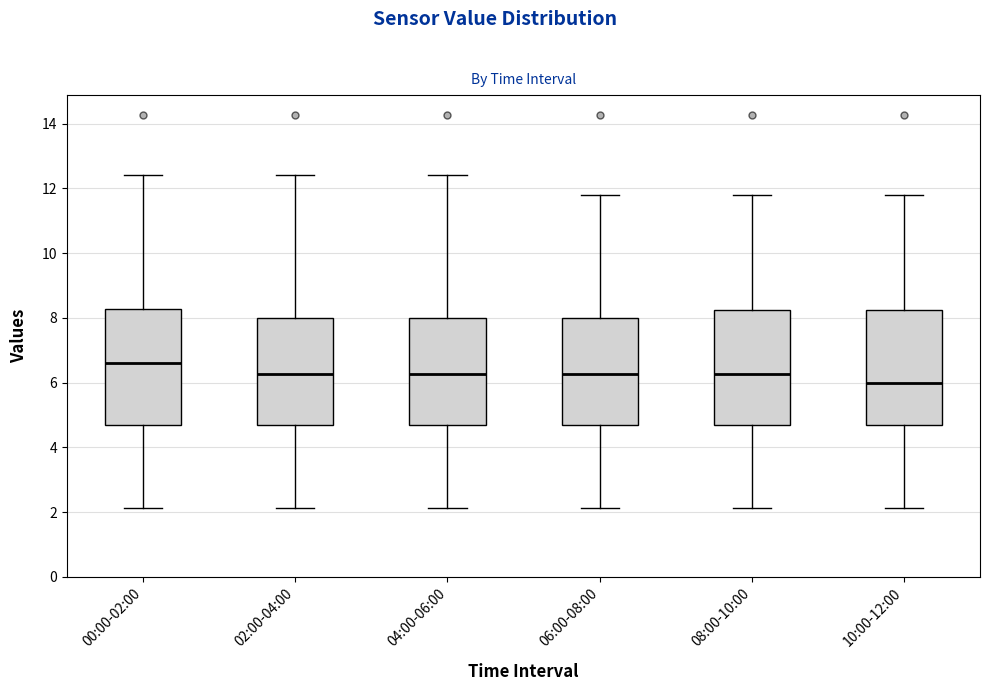

Where does the lower whisker of the box for 08:00-10:00 end on the y-axis? The values are not printed on the chart, so give them approximately, as read against the axis.

2.2